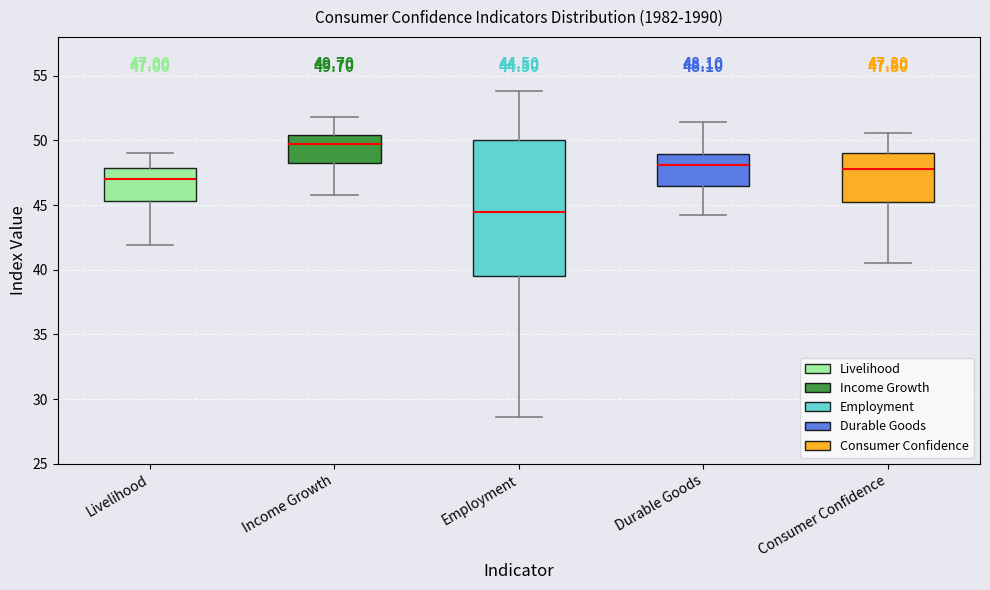

Which box has the highest median line?

Income Growth